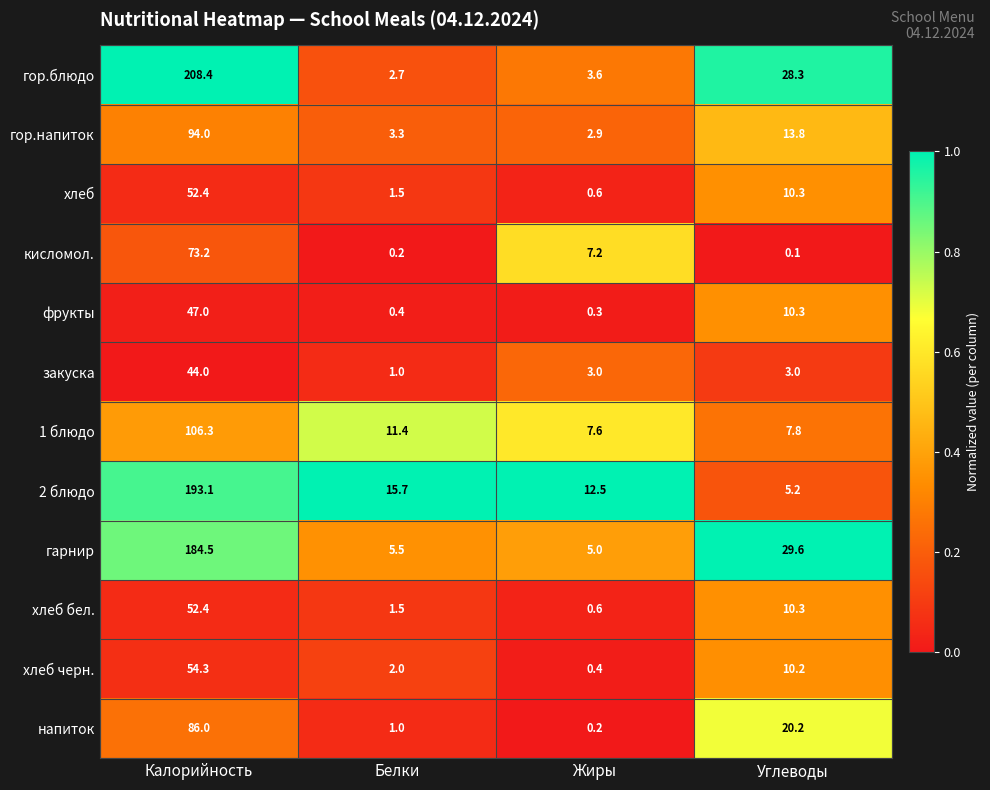

What is the lowest value of the хлеб бел. series?

0.6